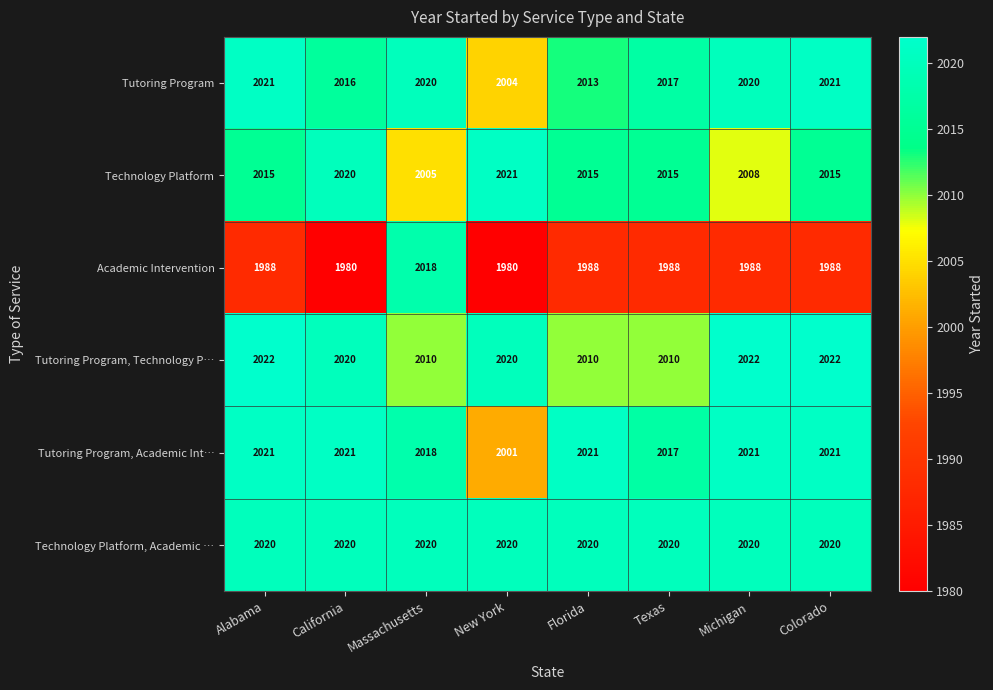

What is the lowest value of the Technology Platform, Academic … series?

2020